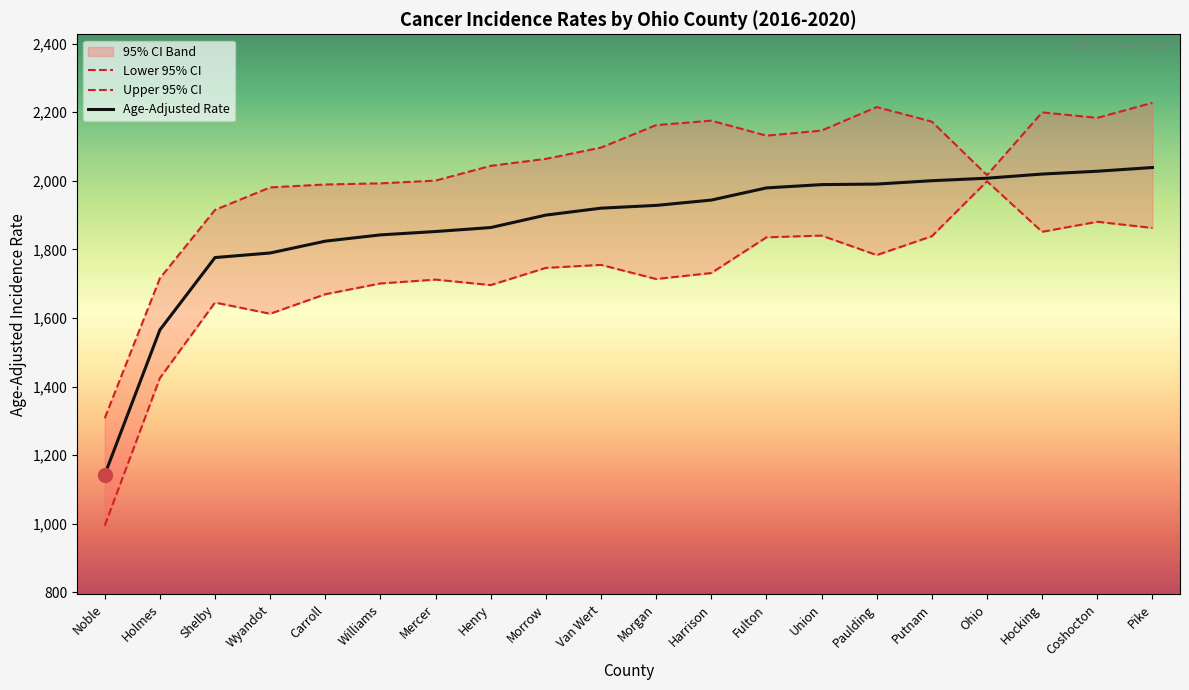

At how many categories does at least one series exceed 1056?

20